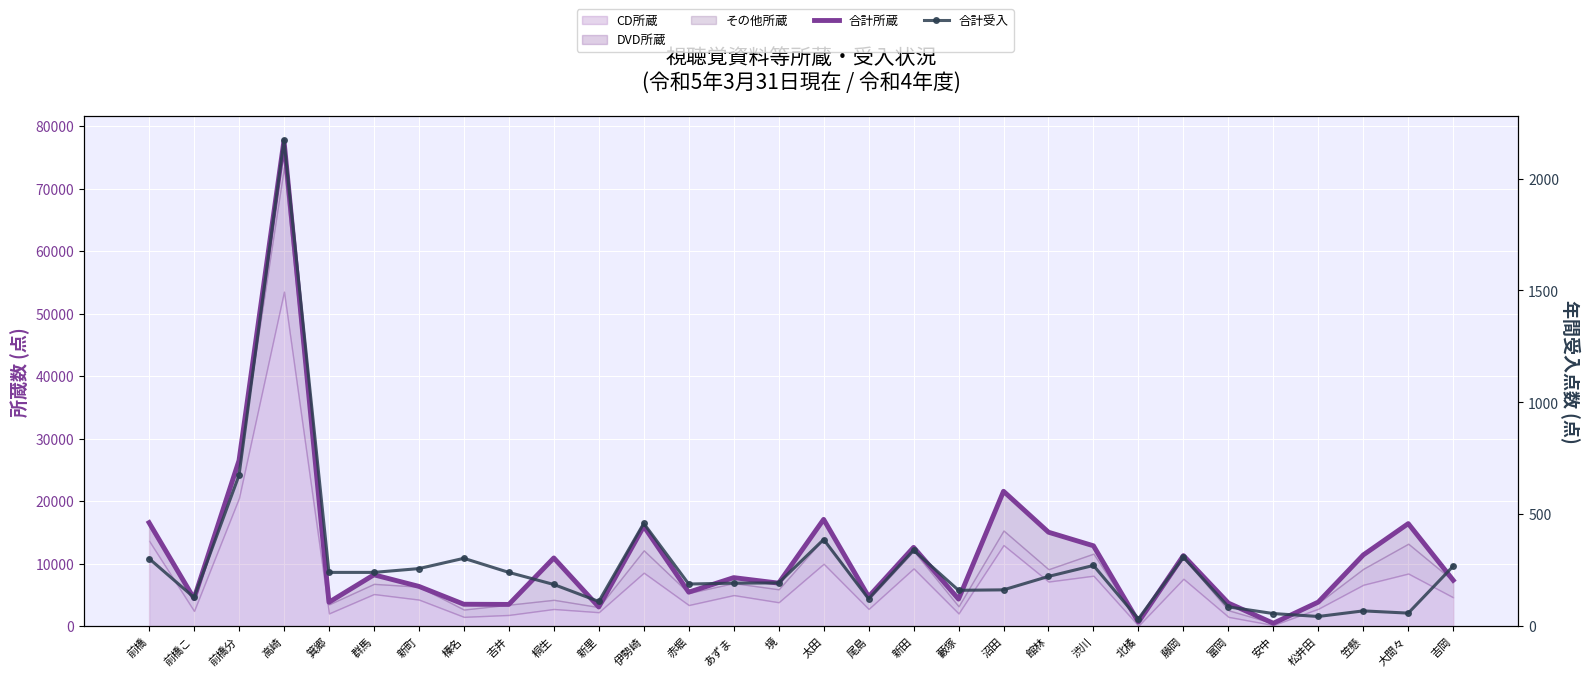

Which category has the highest value across all series?

高崎